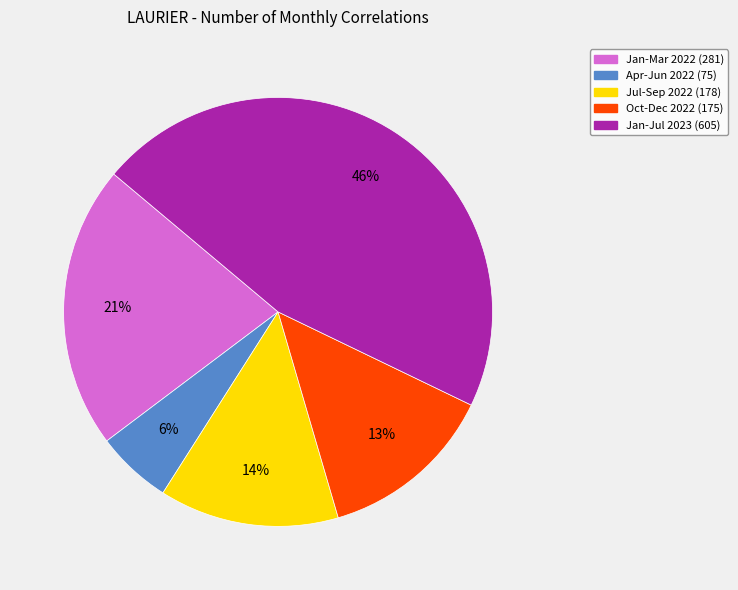

How many segments does this pie chart have?

5